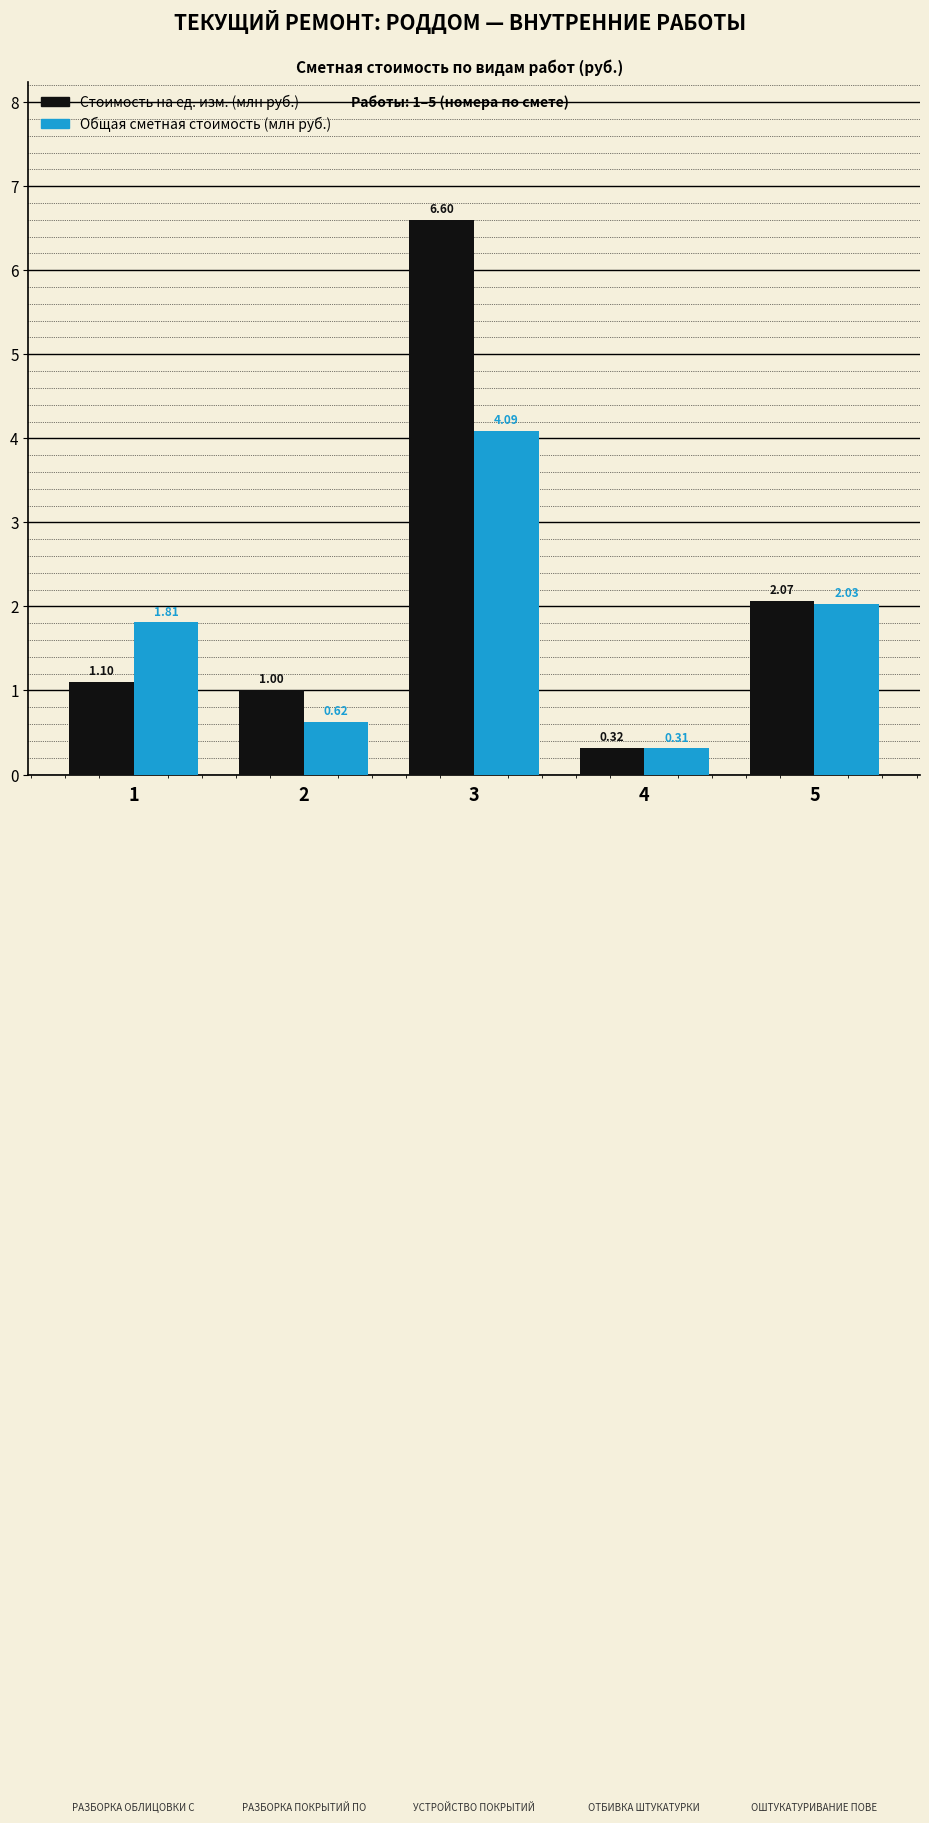

Between 1 and 4, which series saw the biggest shift?

Общая сметная стоимость (млн руб.)